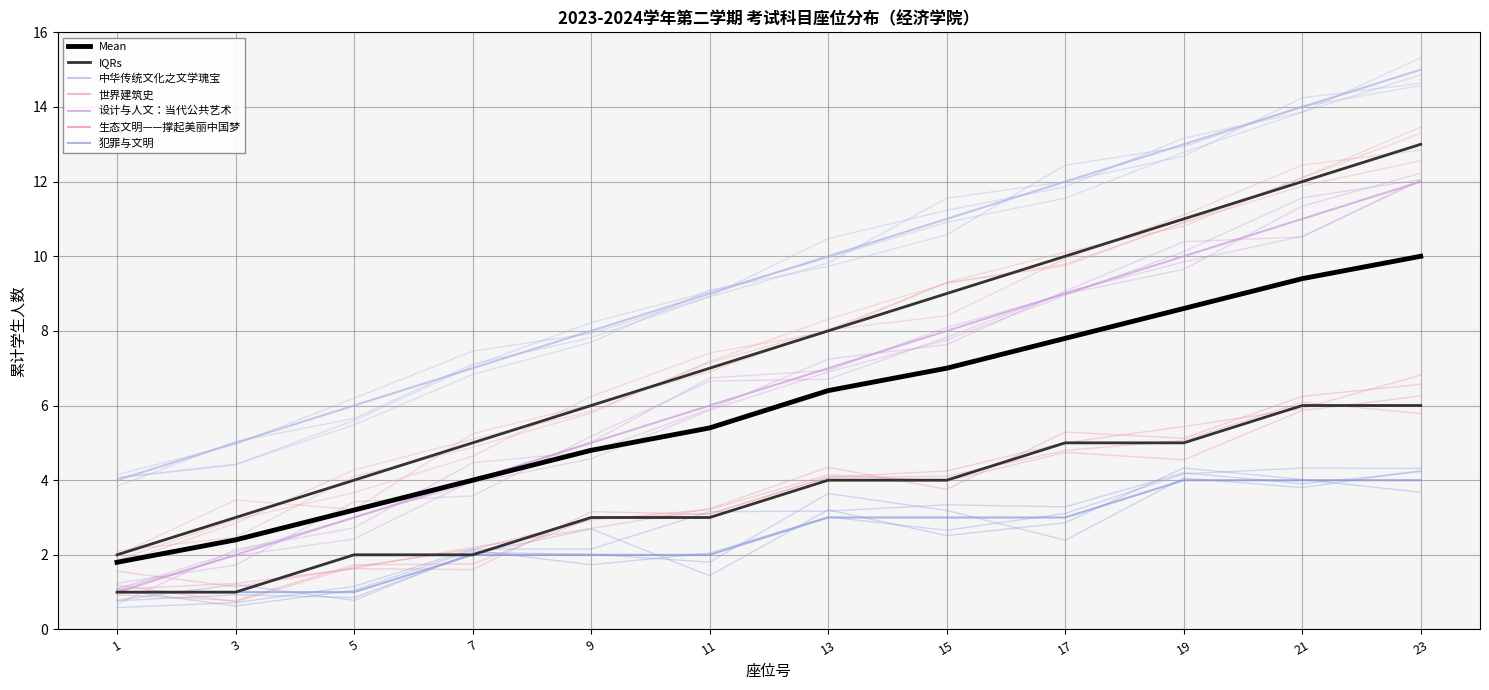

True or false: 中华传统文化之文学瑰宝 has more than 2 points higher than both neighbors.

False